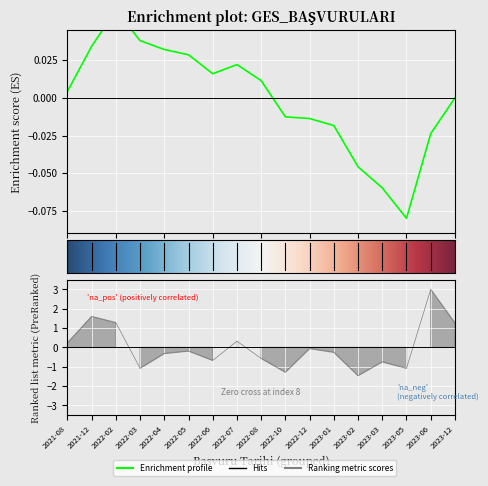

At which label does the data first exceed 0?

2021-08